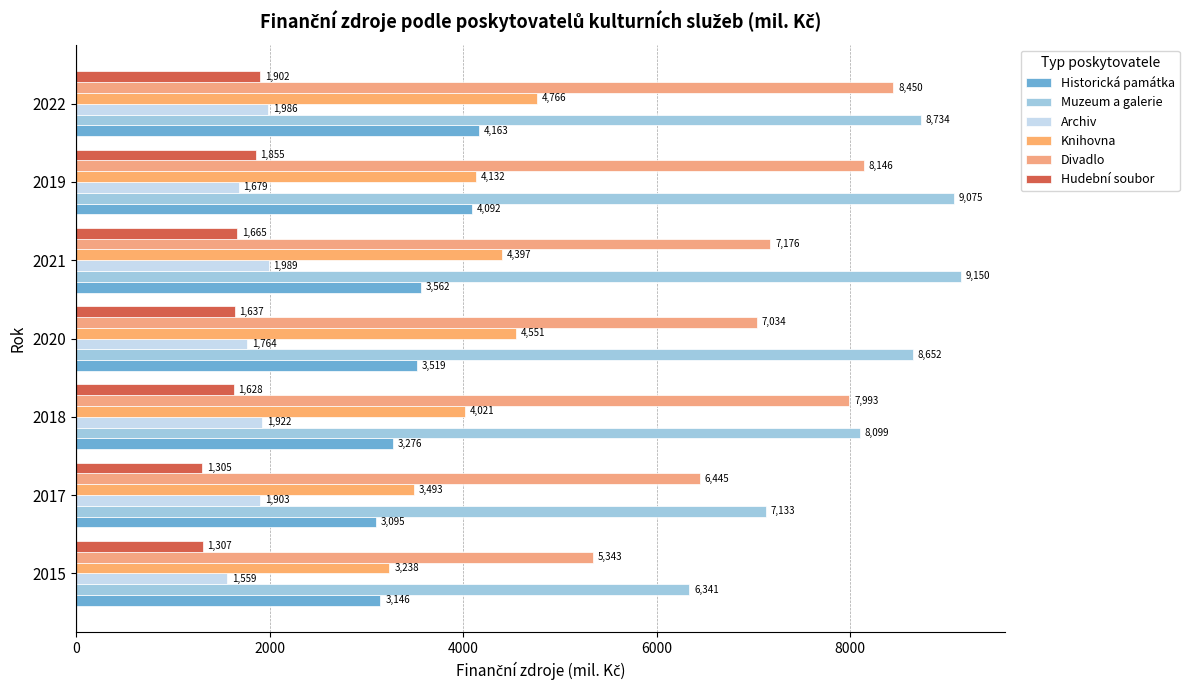

Count the number of data series in this chart.

6